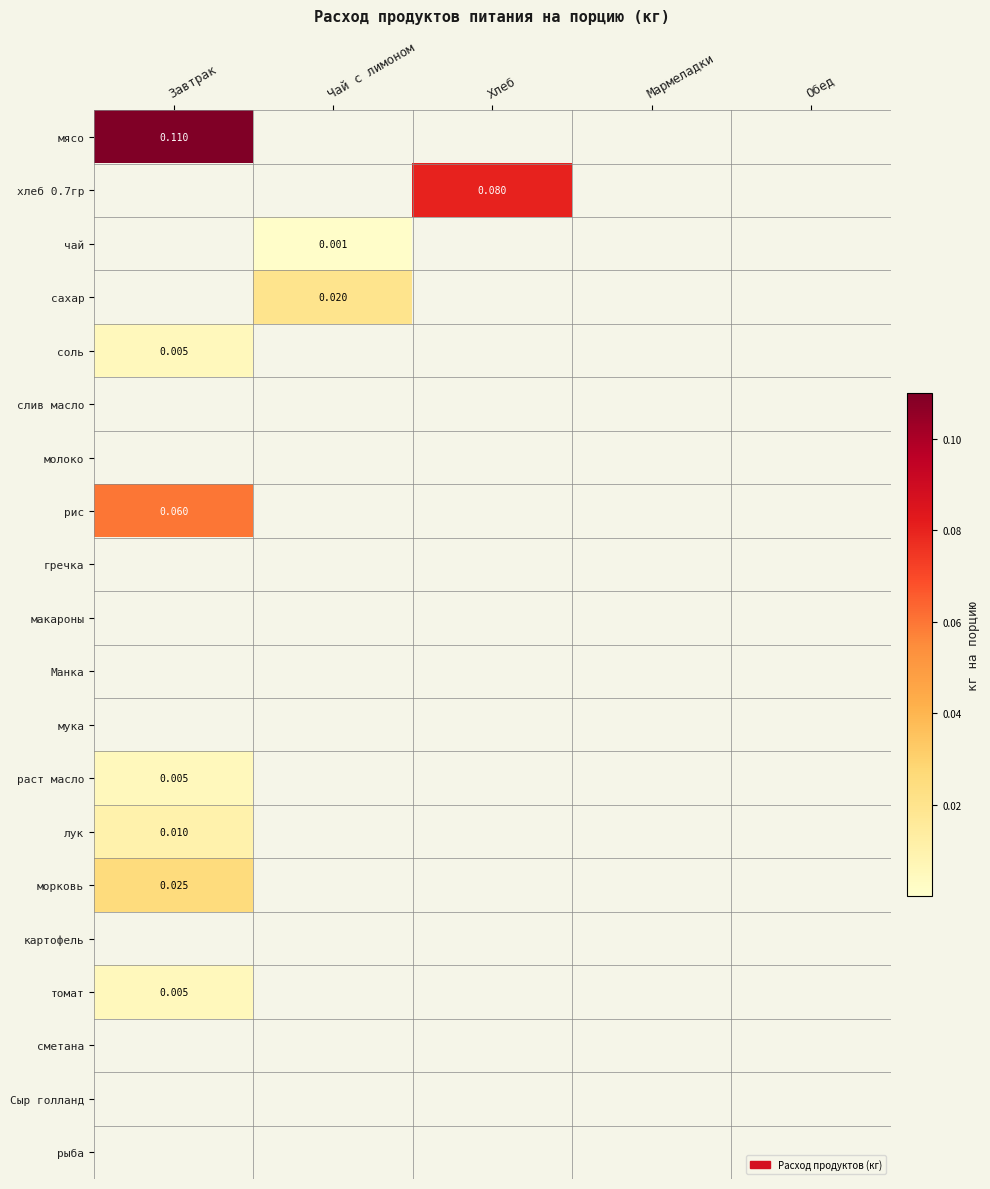

Which series changed the most between Завтрак and Мармеладки?

мясо